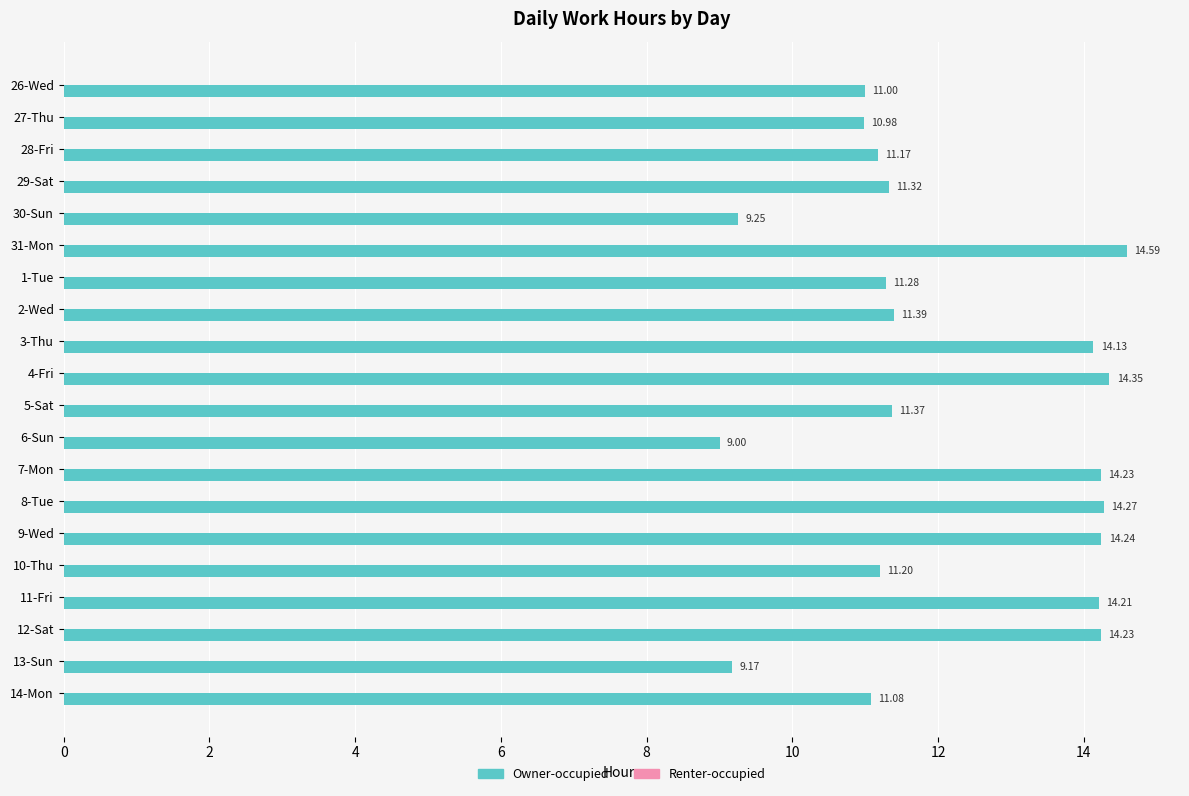

What is the sum of all values?

242.5